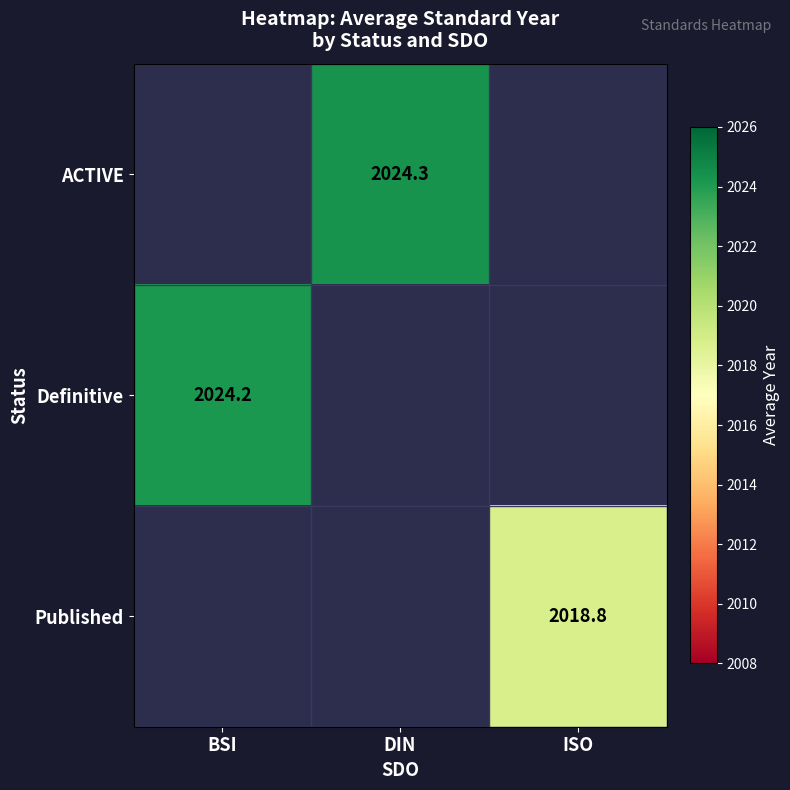

Which label corresponds to the largest value in the chart?

DIN